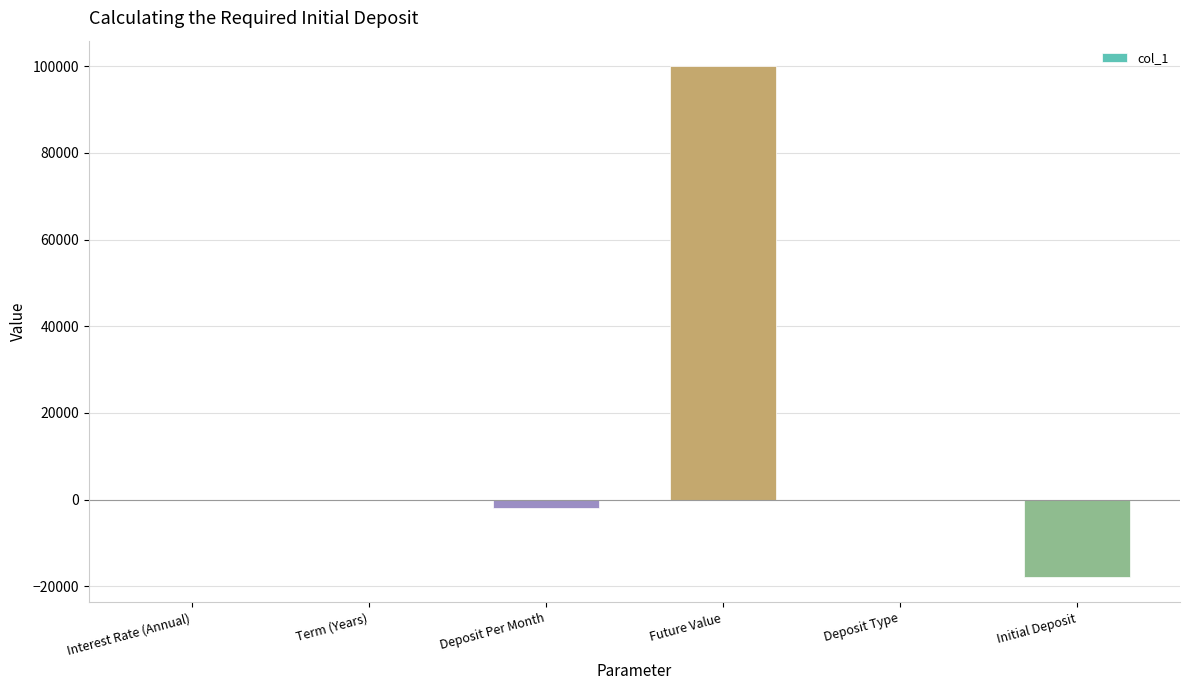

Between Deposit Type and Future Value, which is larger?

Future Value